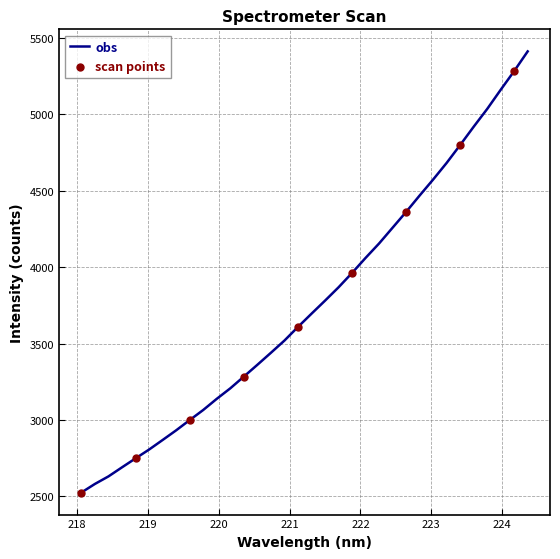

What is the difference between the maximum and minimum values?

2887.4